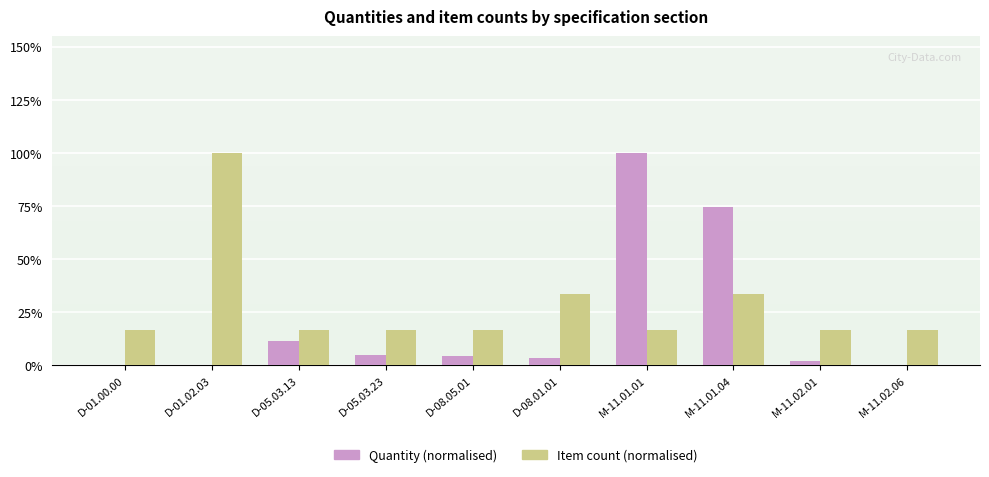

What is the maximum value for Item count (normalised)?

100.0